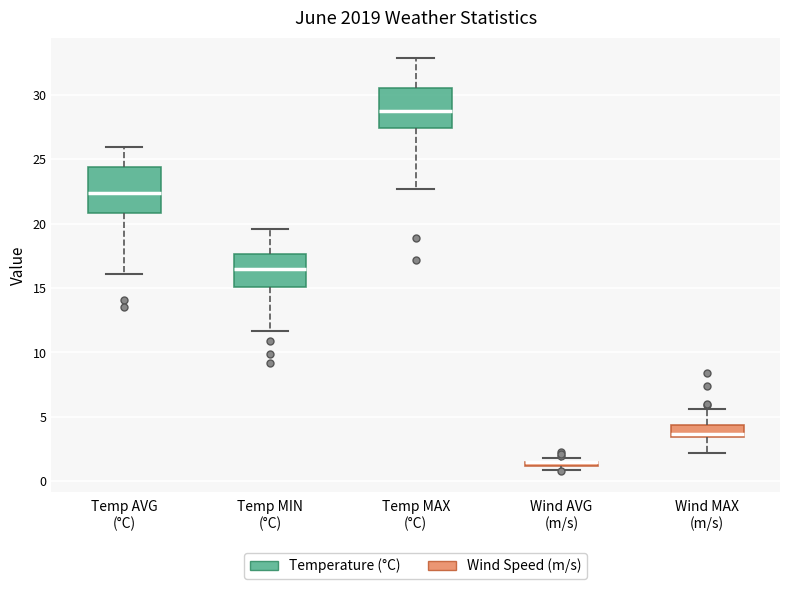

Where does the upper whisker of the box for Temp AVG (°C) end on the y-axis? The values are not printed on the chart, so give them approximately, as read against the axis.

26.0